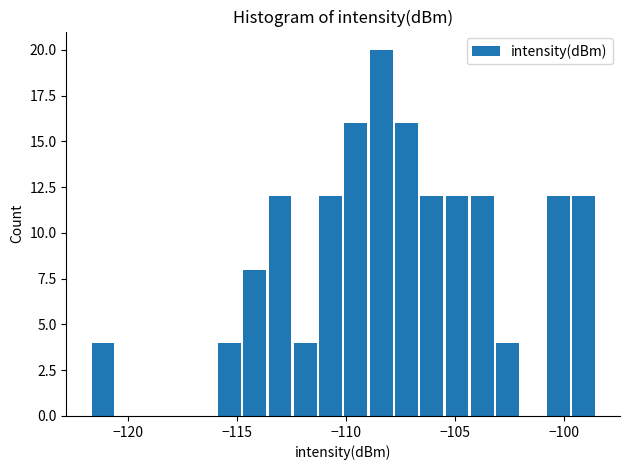

Read against the x-axis, roughly where is the centre of the tallest bar?

-108.5